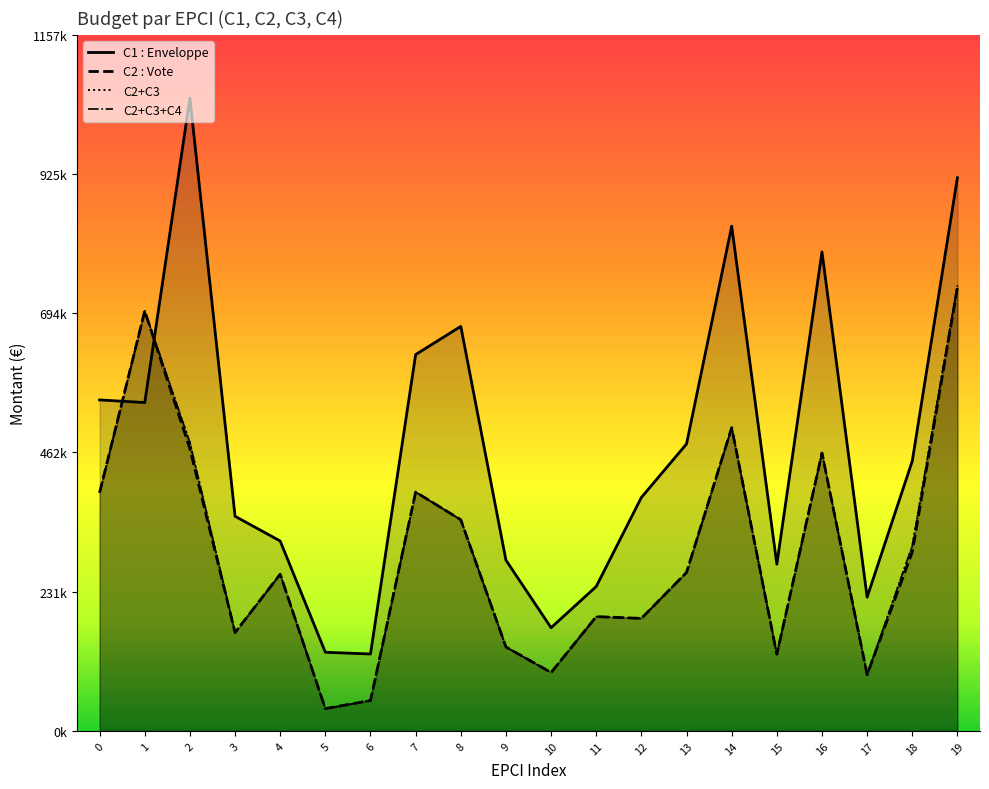

List the series in order of their overall mean, lowest first.

C2 : Vote, C1 : Enveloppe